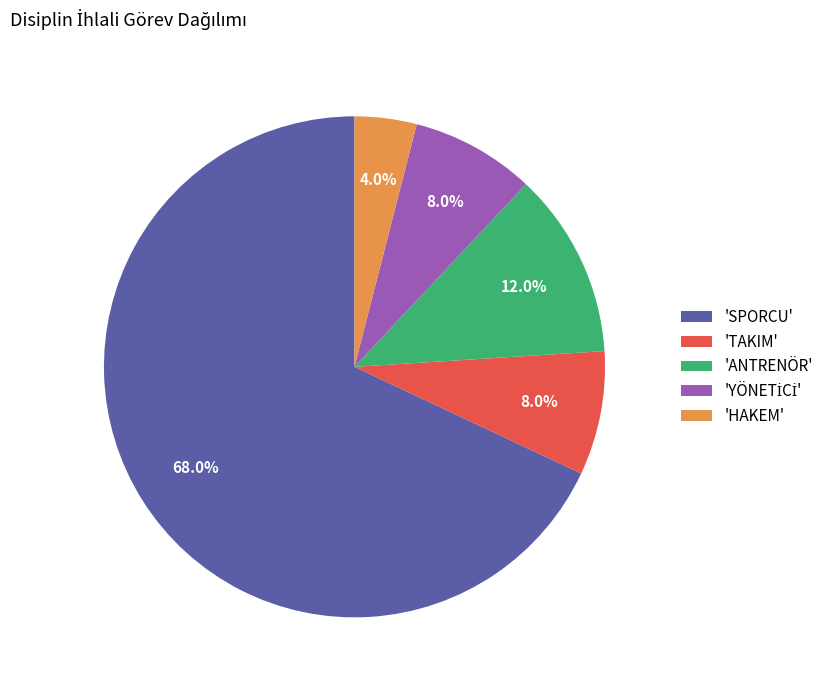

Does any single category account for the majority?

Yes